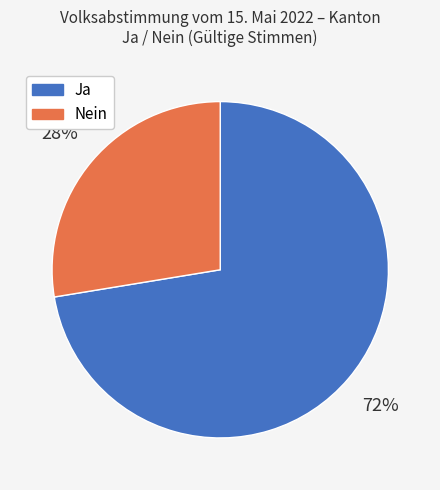

What percentage is the Ja slice, to the nearest percent?

72%